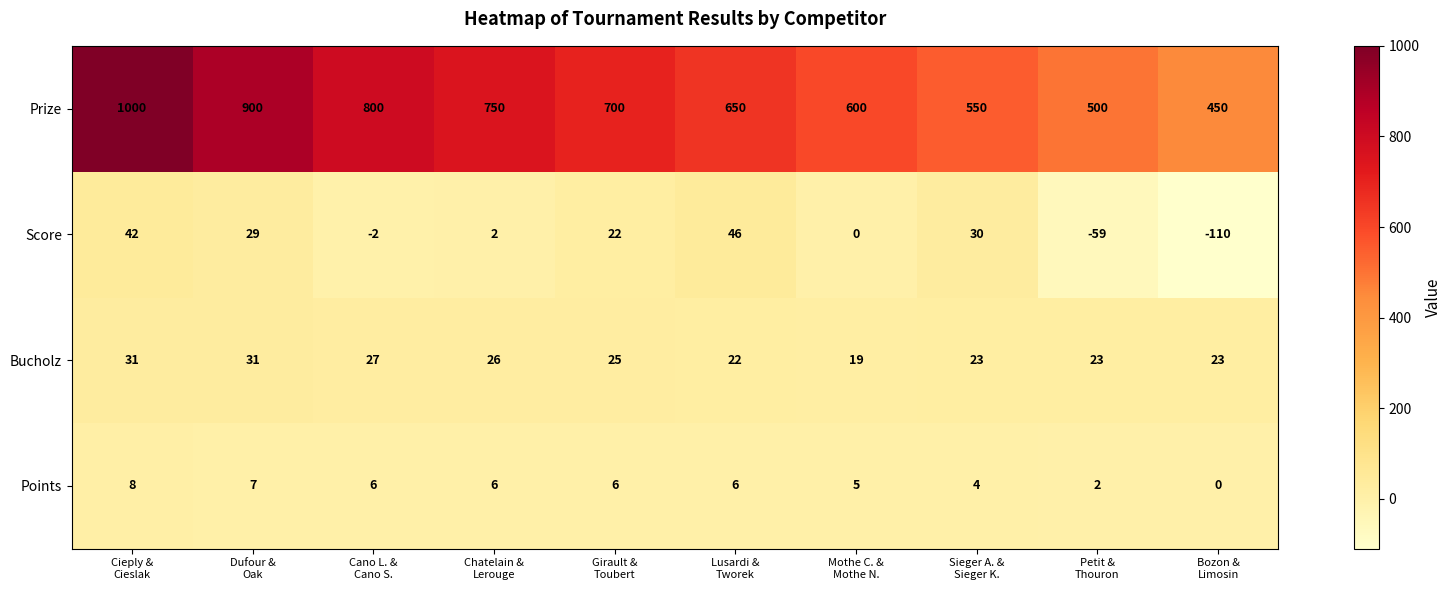

Rank the series by their maximum value, from lowest to highest.

Points, Bucholz, Score, Prize